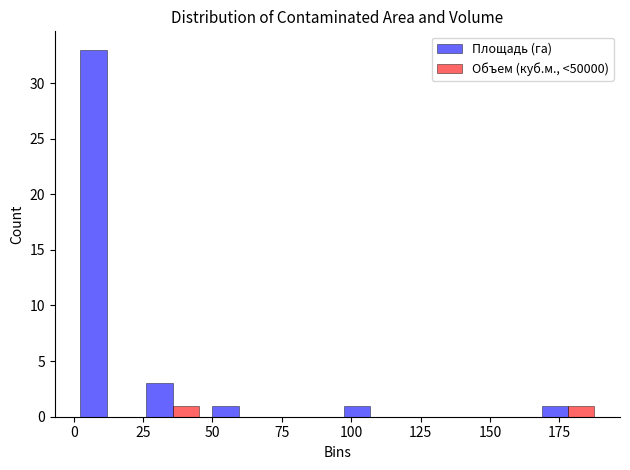

Reading left to right, list every range on the x-axis with the height of the bar of each series over it. Neither the bar edges nor the heights are printed on the chart, so give them approximately, as read against the axes.

0 to 25: Площадь (га)=33	Объем (куб.м., <50000)=0
25 to 50: Площадь (га)=3	Объем (куб.м., <50000)=1
50 to 70: Площадь (га)=1	Объем (куб.м., <50000)=0
70 to 95: Площадь (га)=0	Объем (куб.м., <50000)=0
95 to 120: Площадь (га)=1	Объем (куб.м., <50000)=0
120 to 145: Площадь (га)=0	Объем (куб.м., <50000)=0
145 to 165: Площадь (га)=0	Объем (куб.м., <50000)=0
165 to 190: Площадь (га)=1	Объем (куб.м., <50000)=1